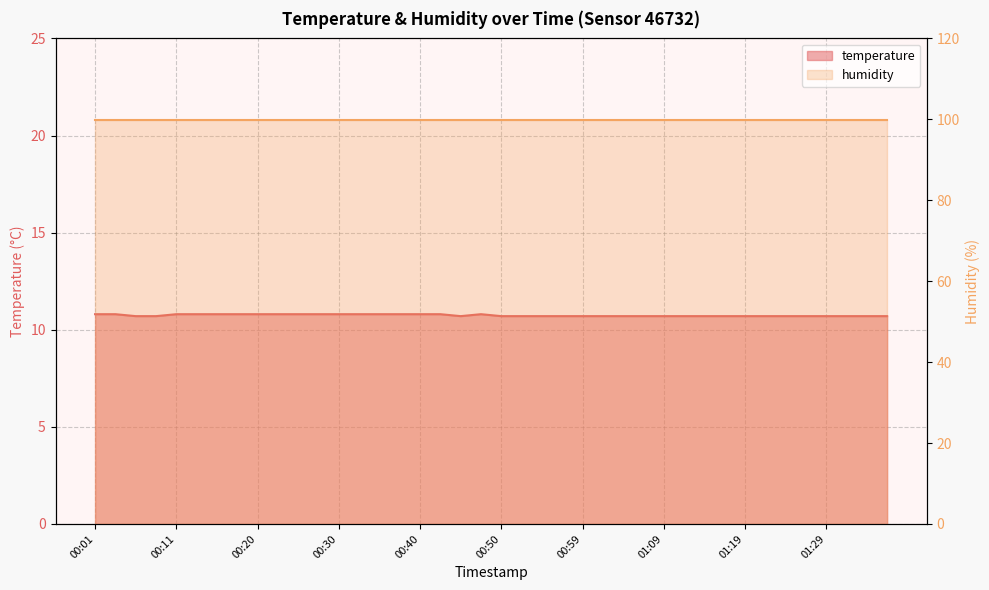

Reading left to right, extract all data points from this chart.

00:01=10.8	00:03=10.8	00:06=10.7	00:08=10.7	00:11=10.8	00:13=10.8	00:16=10.8	00:18=10.8	00:20=10.8	00:23=10.8	00:25=10.8	00:28=10.8	00:30=10.8	00:33=10.8	00:35=10.8	00:38=10.8	00:40=10.8	00:42=10.8	00:45=10.7	00:47=10.8	00:50=10.7	00:52=10.7	00:55=10.7	00:57=10.7	00:59=10.7	01:02=10.7	01:04=10.7	01:07=10.7	01:09=10.7	01:12=10.7	01:14=10.7	01:17=10.7	01:19=10.7	01:21=10.7	01:24=10.7	01:26=10.7	01:29=10.7	01:31=10.7	01:34=10.7	01:36=10.7